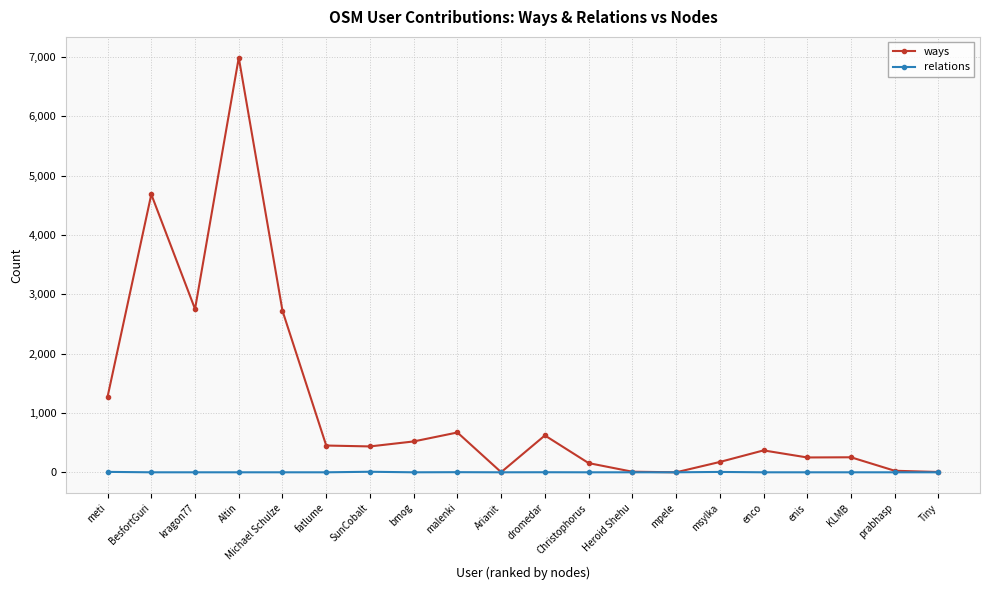

The ways series shows 6988 at Altin. True or false?

True